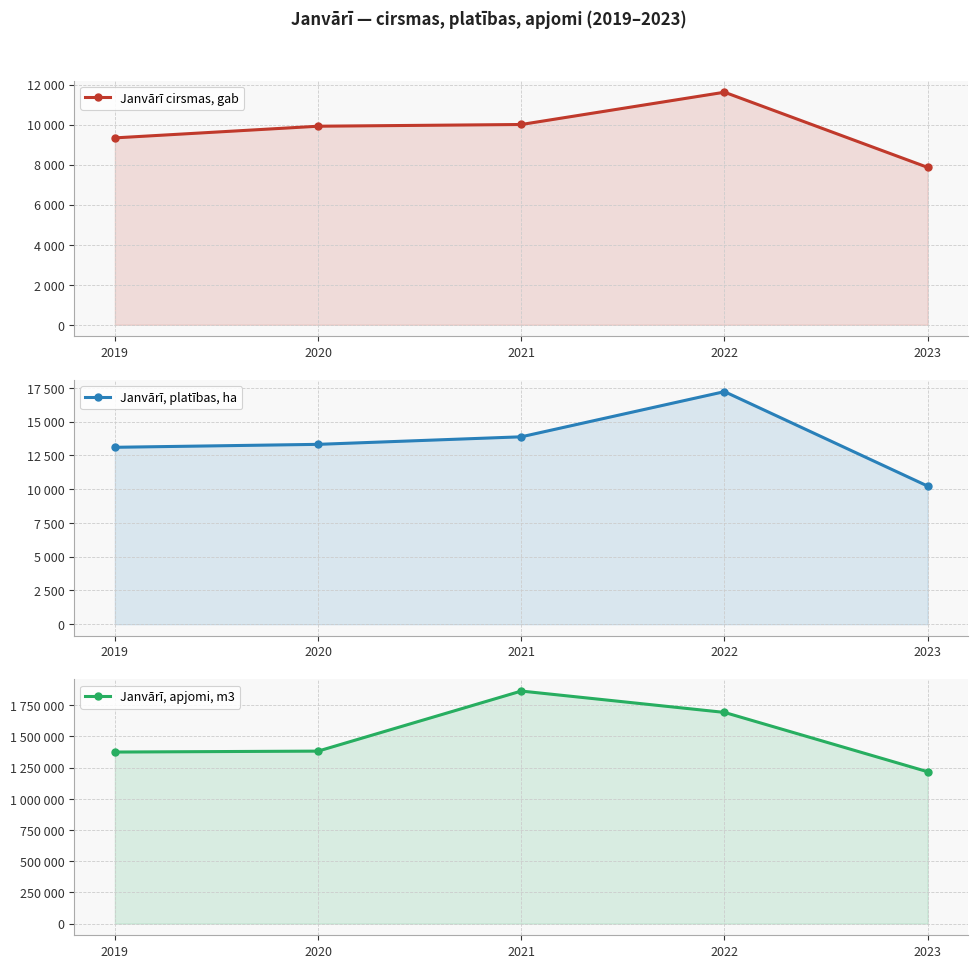

Which series changed the most between 2019 and 2020?

Janvārī, apjomi, m3